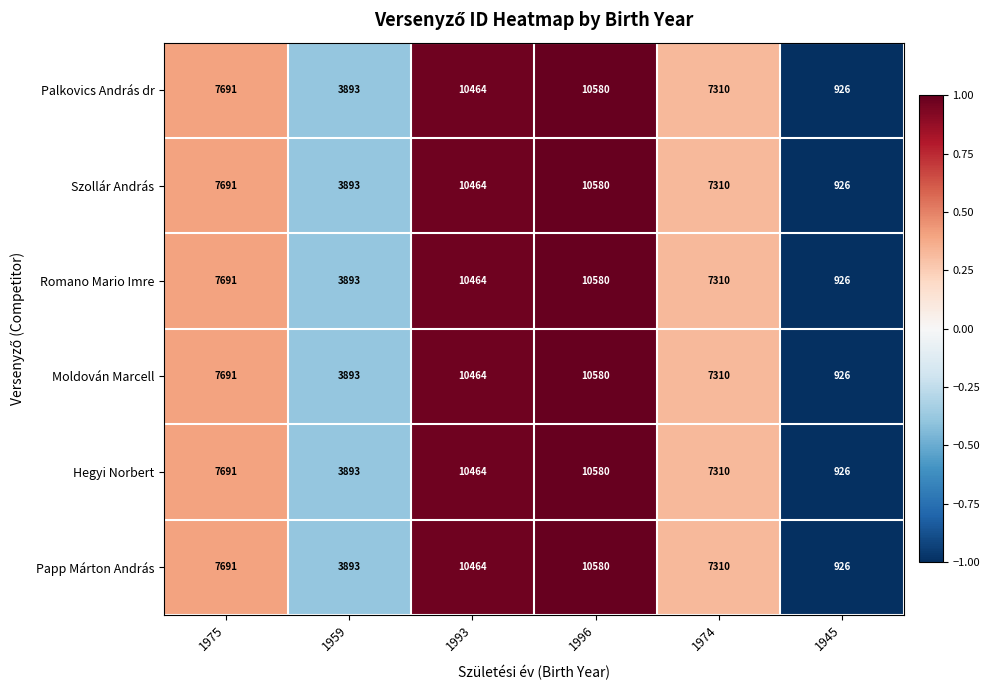

List the labels in order of Romano Mario Imre value, smallest first.

1945, 1959, 1974, 1975, 1993, 1996